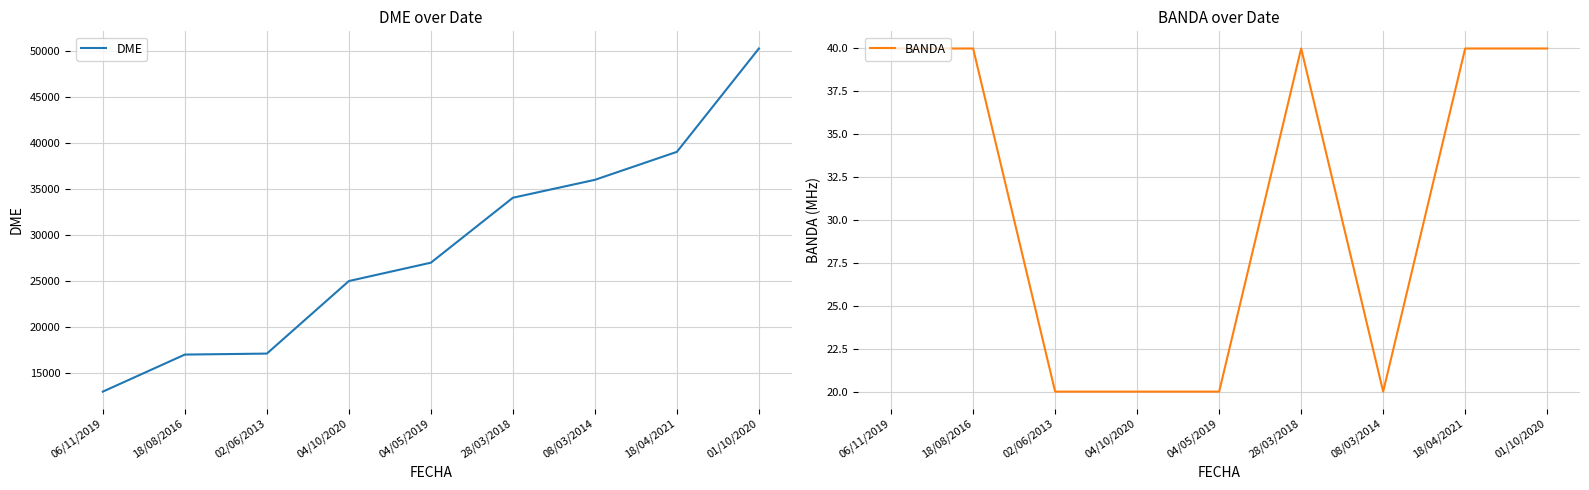

What is the difference between the BANDA values at 18/08/2016 and 04/10/2020?

20